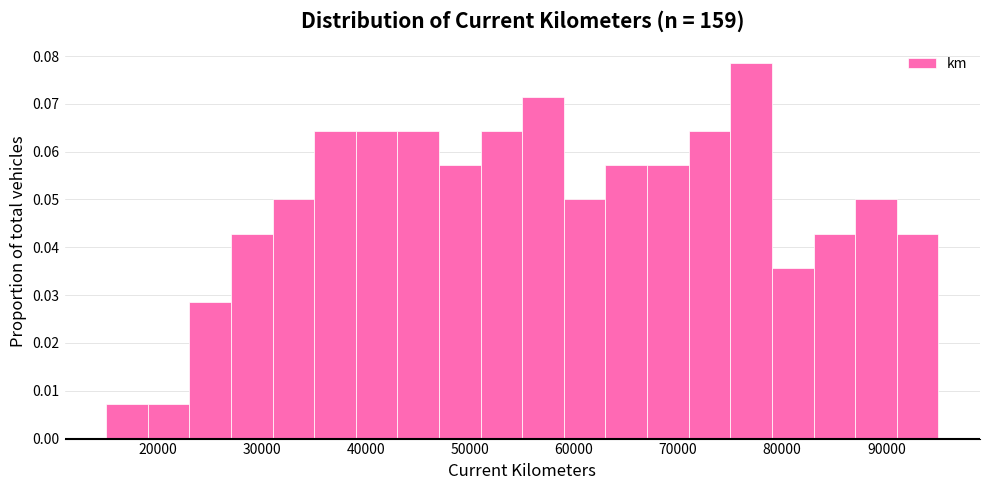

Around what value on the x-axis is the tallest bar? Give the approximate position of its centre, as read against the axis.

77000